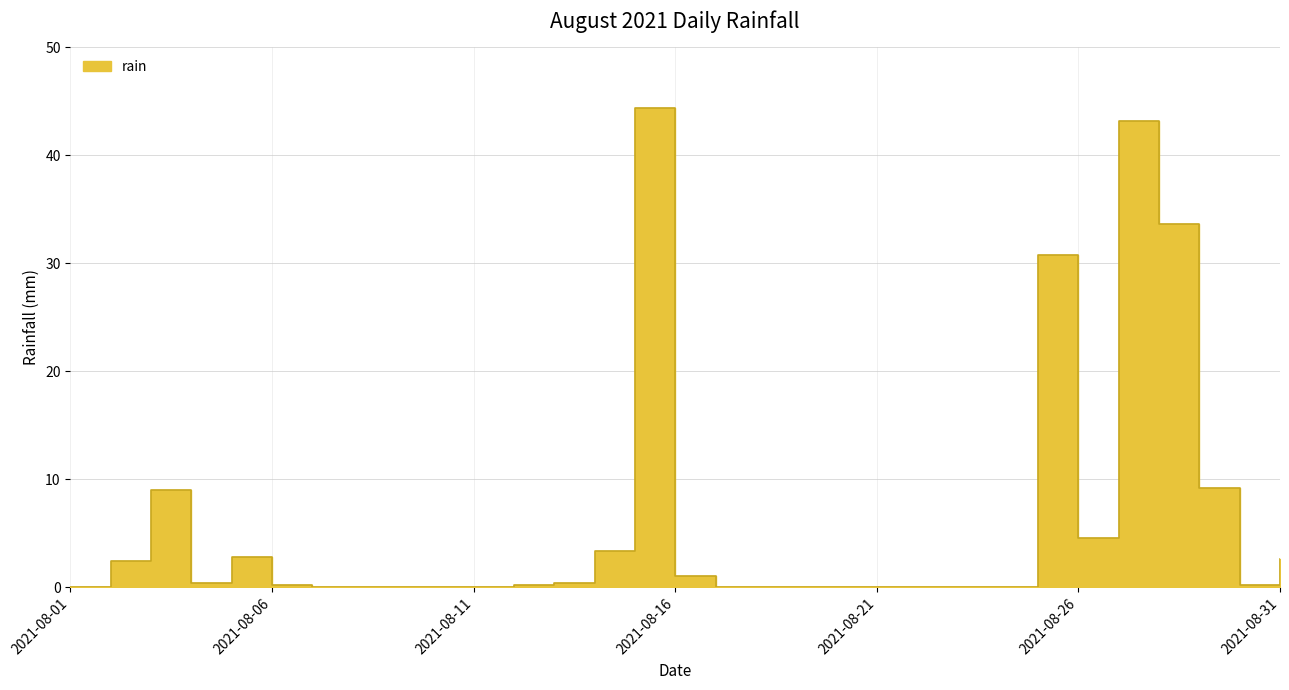

How many values are above zero?

17